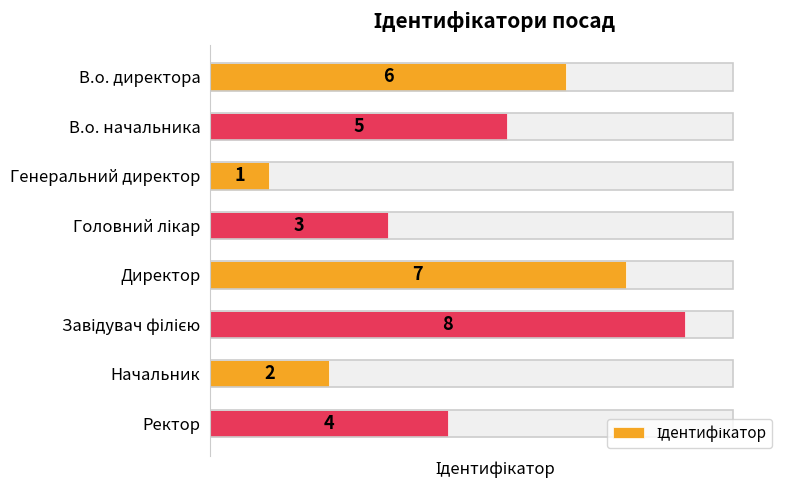

What is the smallest value displayed?

1